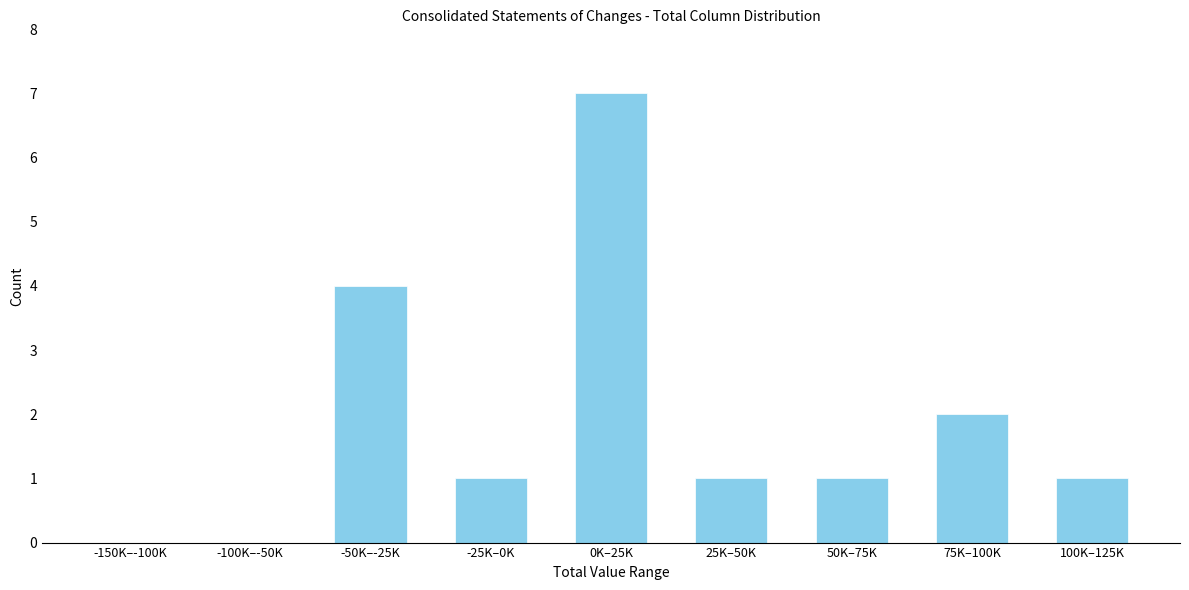

Reading left to right, extract all data points from this chart.

-150K–-100K=0	-100K–-50K=0	-50K–-25K=4	-25K–0K=1	0K–25K=7	25K–50K=1	50K–75K=1	75K–100K=2	100K–125K=1